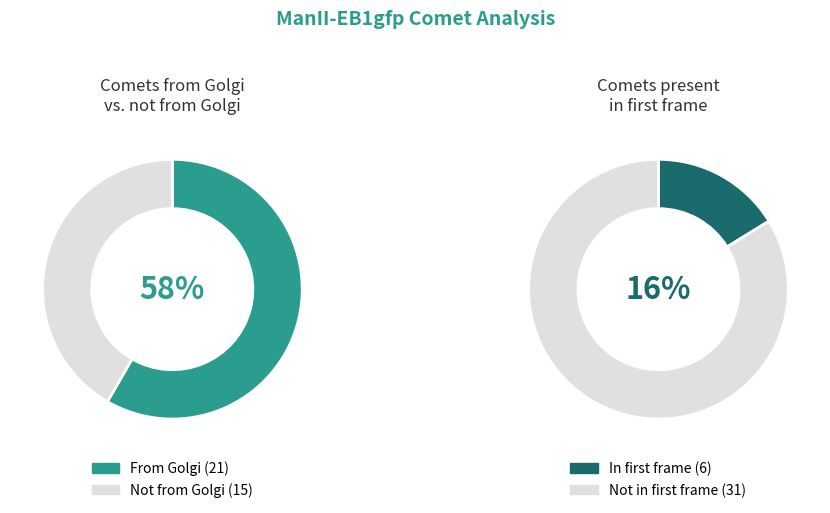

What percentage is the from golgi slice, to the nearest percent?

58%